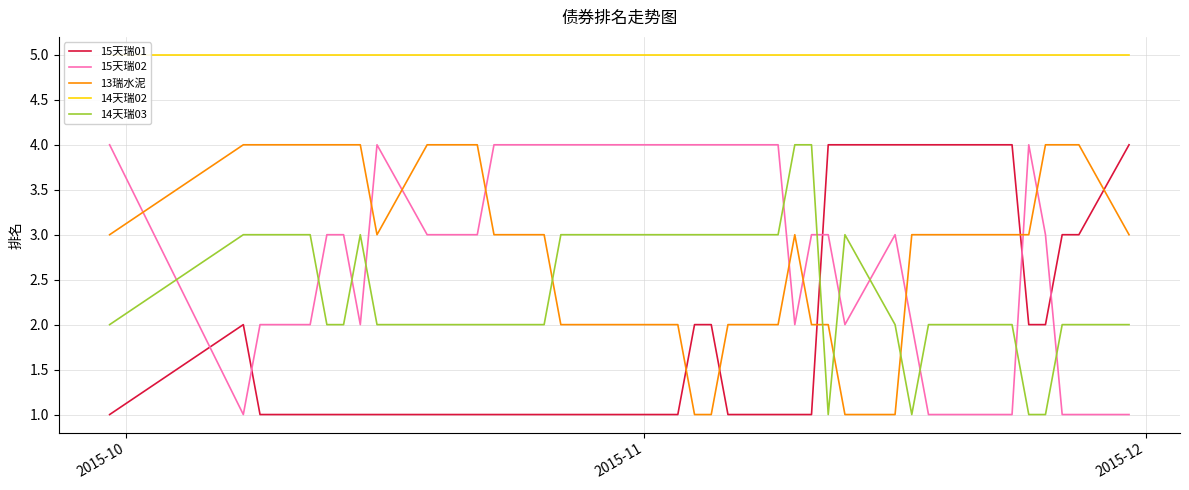

How many 15天瑞02 values are between 2 and 4?

31